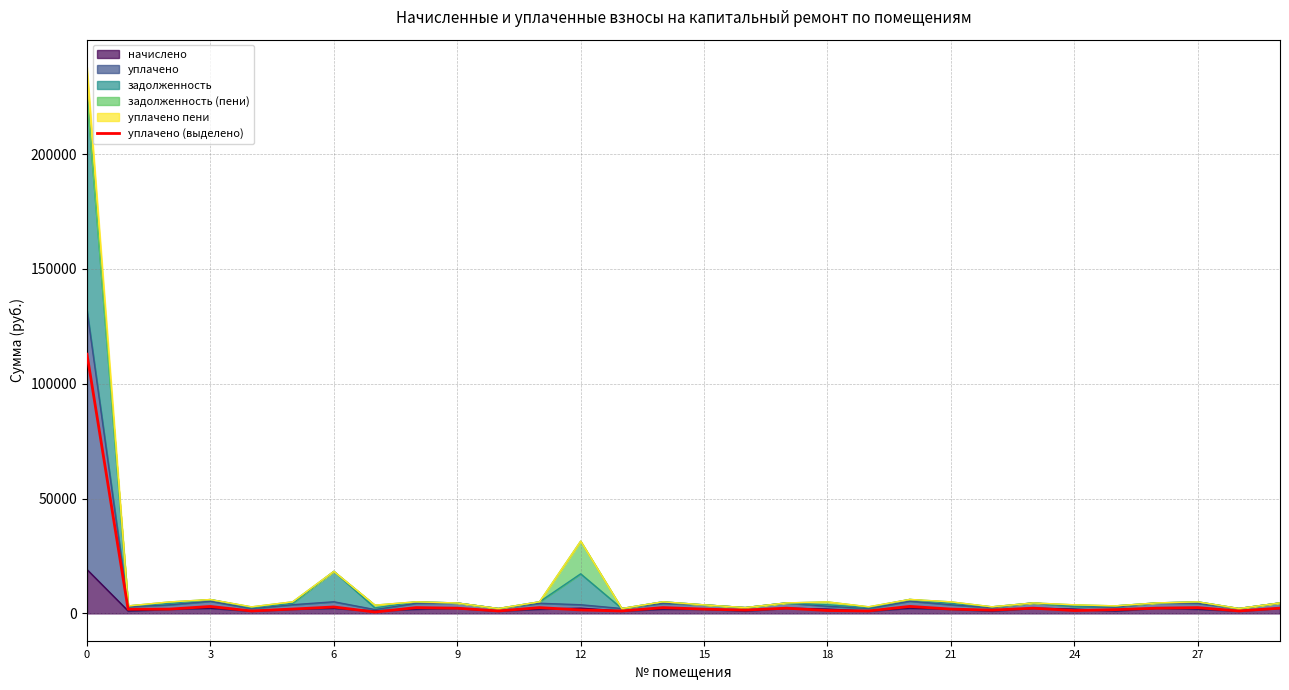

Which has a higher value, 13 or 11?

11